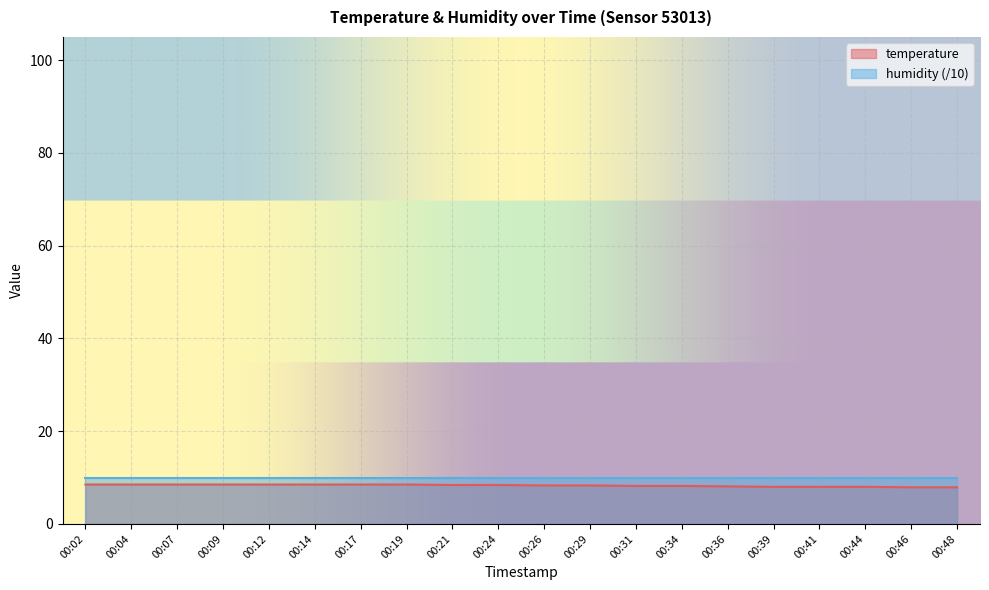

How many data points are above 8?

15